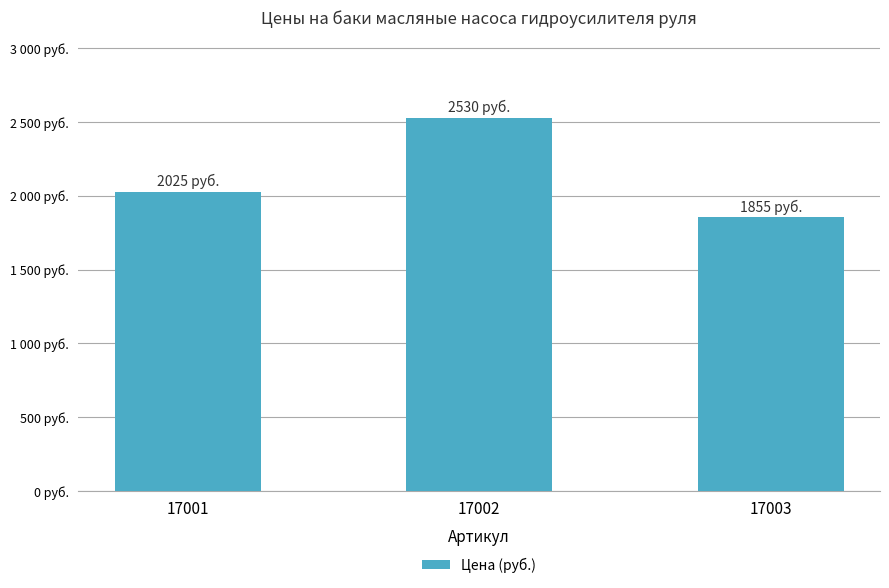

How many data points are above 2025?

1